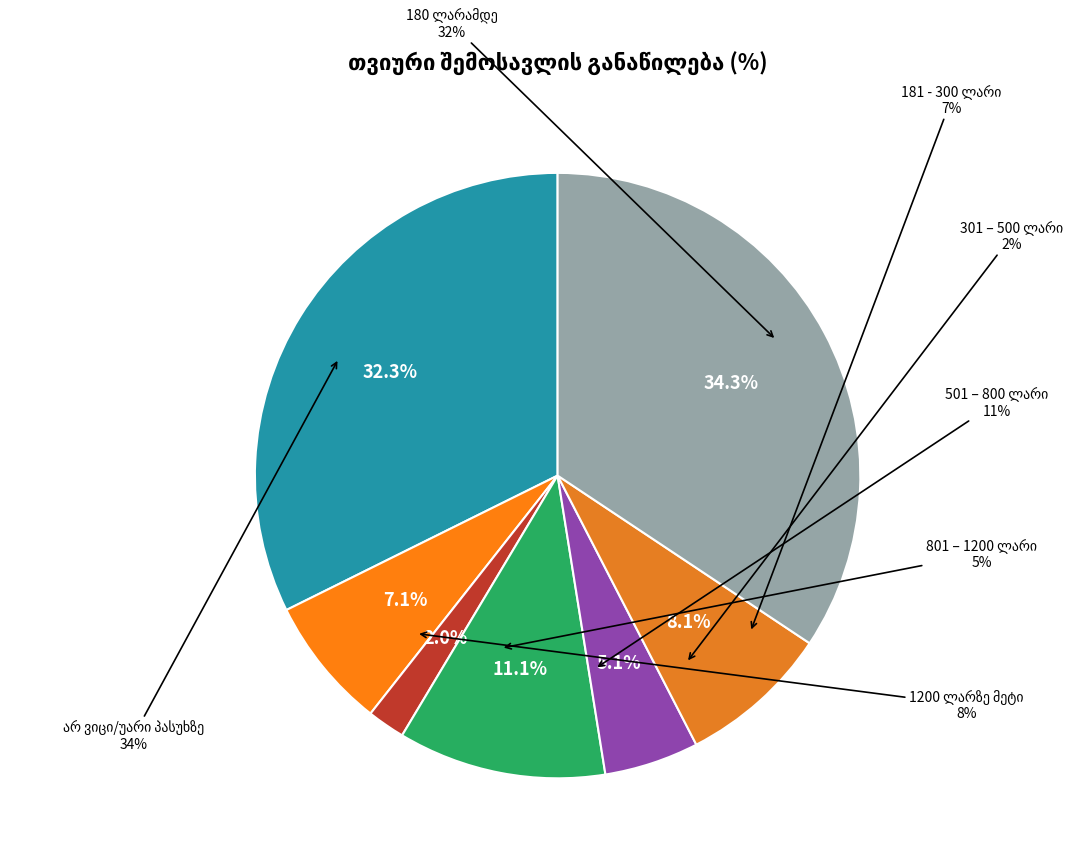

Which has a higher value, 181 - 300 ლარი or არ ვიცი/უარი პასუხზე?

არ ვიცი/უარი პასუხზე